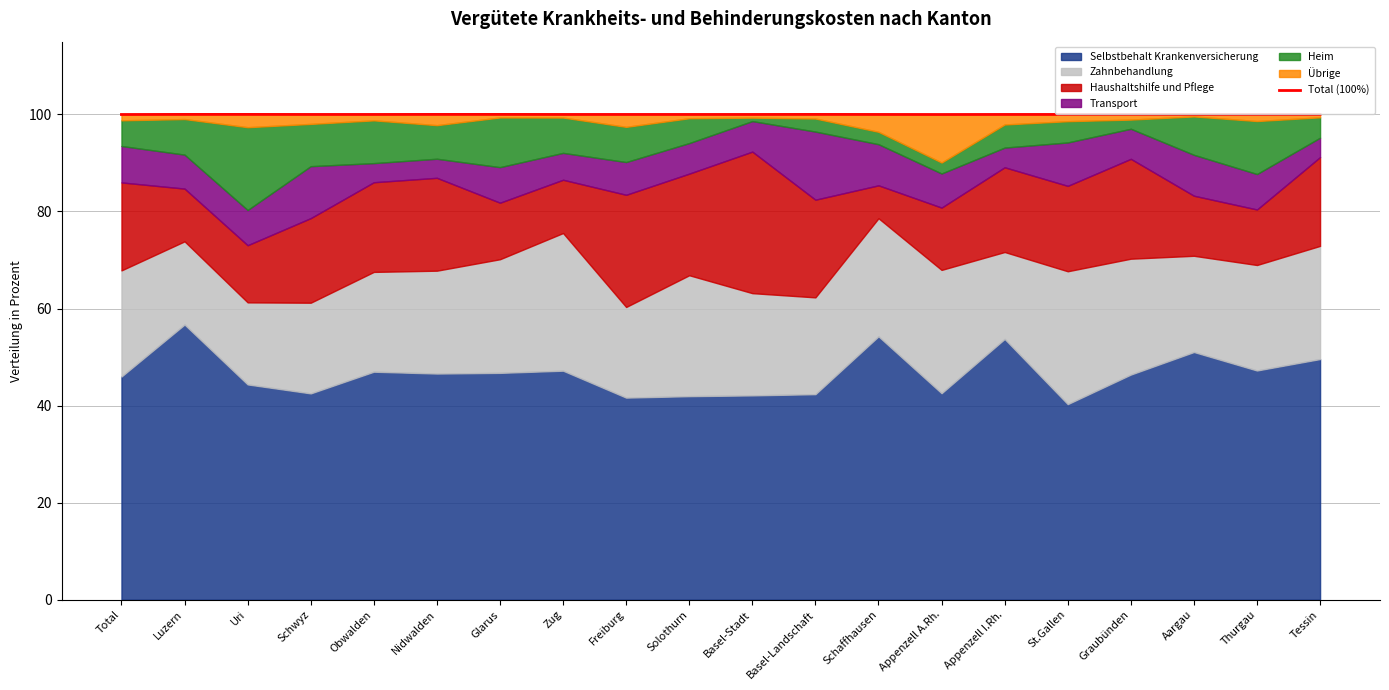

How many data points does each series have?

20